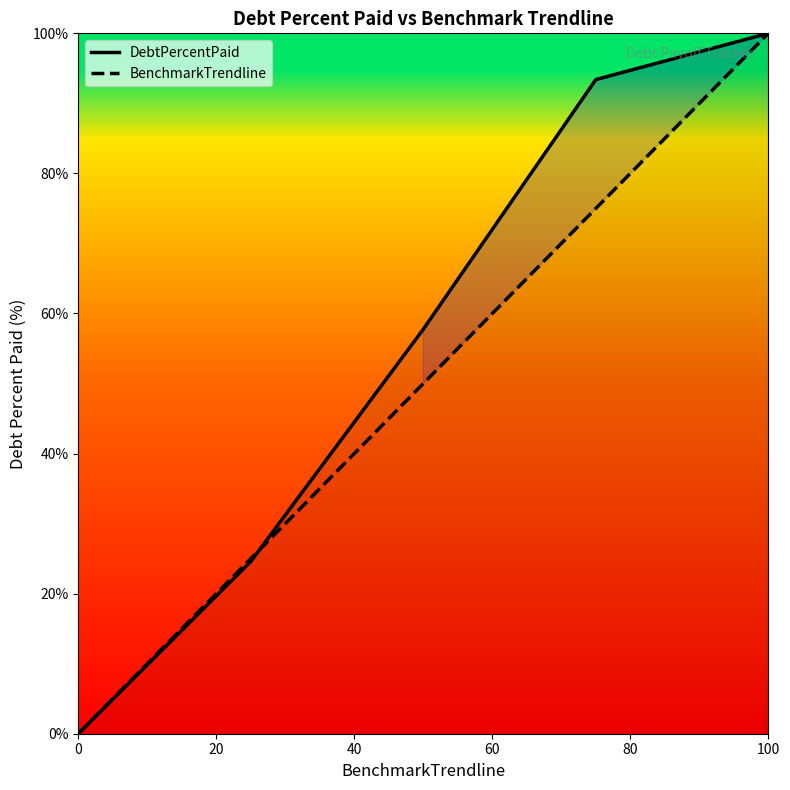

Does the chart display data point markers on the line(s)?

No